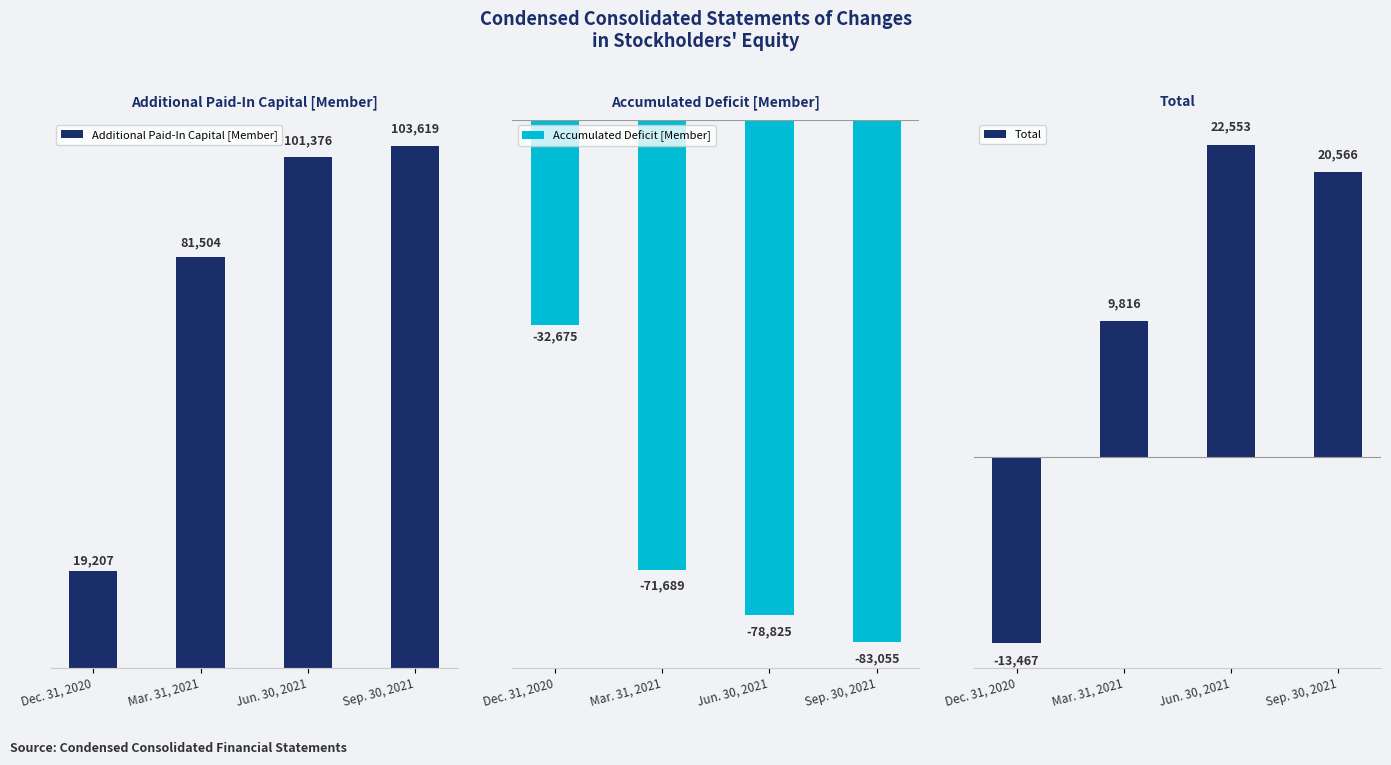

Are the bars horizontal?

No